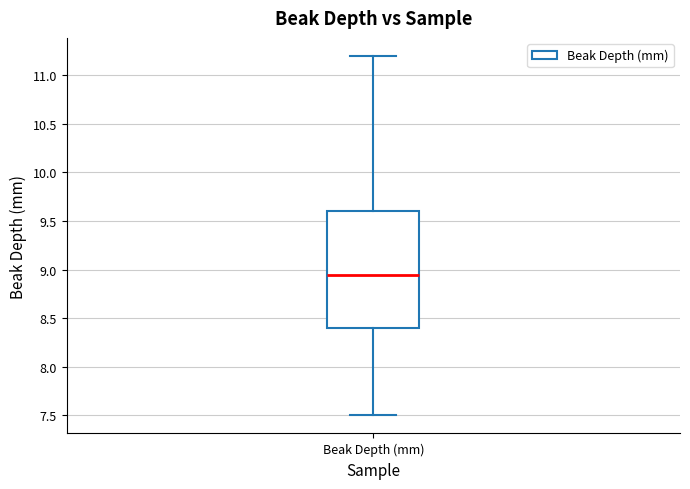

Read this box plot against the y-axis: the position of the median line, the range covered by the box, and the ends of both whiskers. The values are not printed on the chart, so give them approximately, as read against the axis.

median 8.95, box 8.40 to 9.60, whiskers 7.50 to 11.20